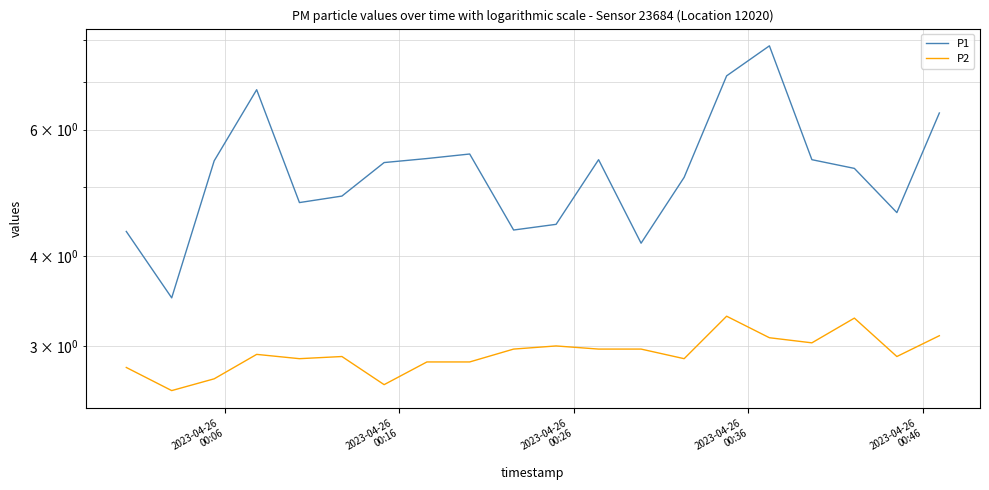

True or false: P2 has a value of 2.9 at 2023-04-26
00:46.

True